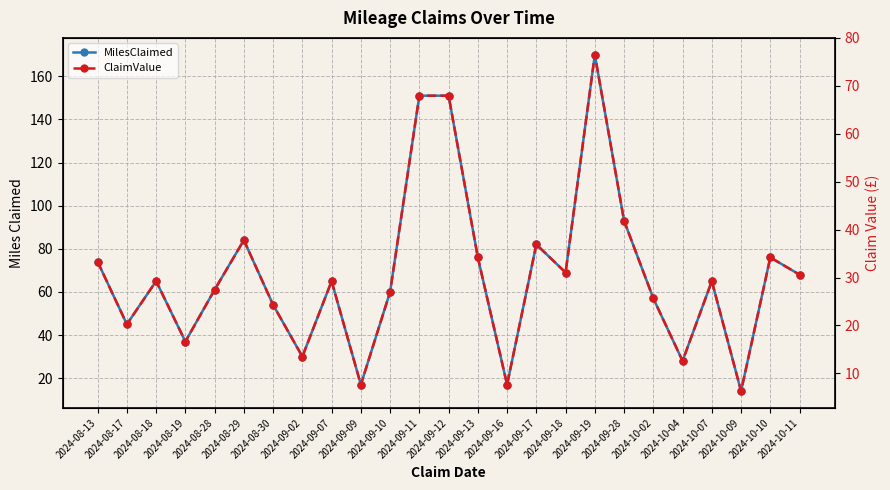

What is the label of the 20th point from the left?

2024-10-02